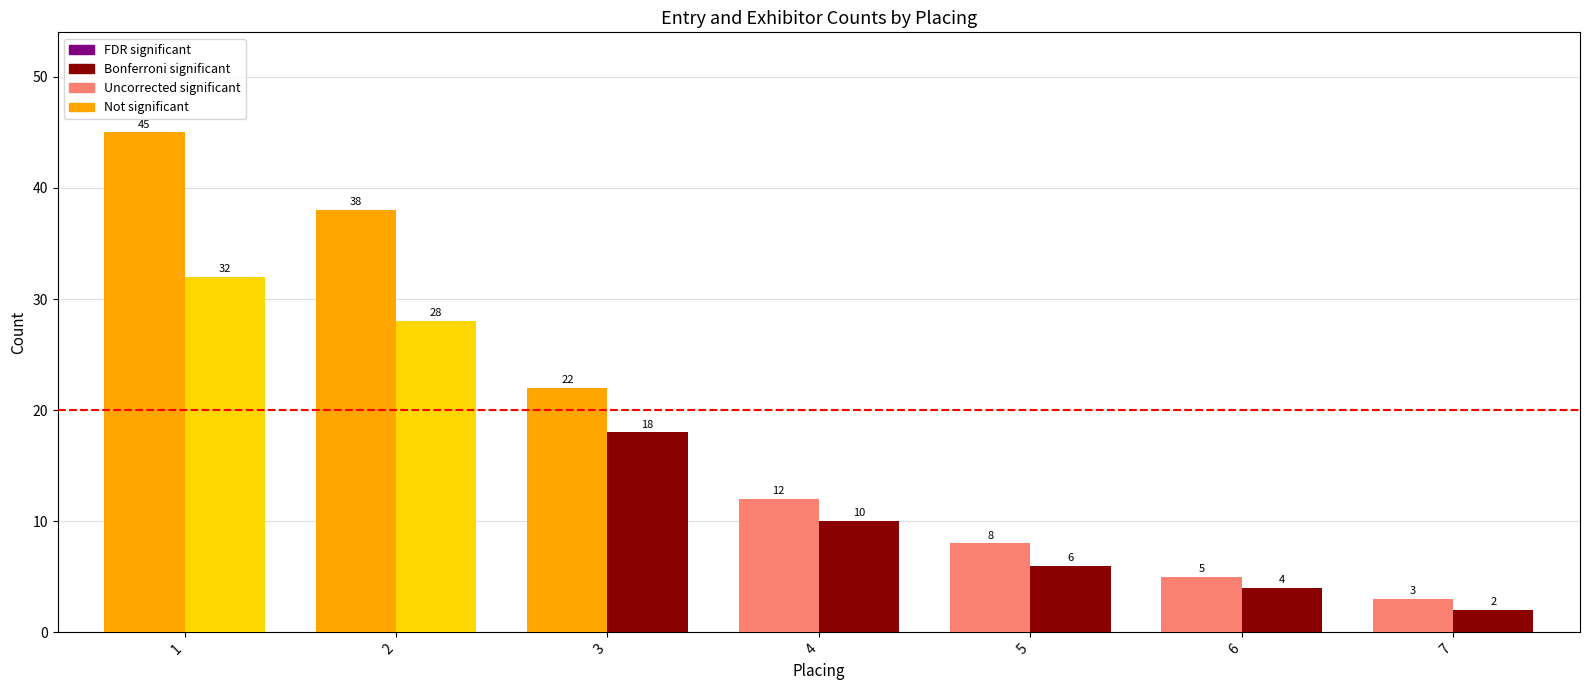

What is the greatest value displayed?

45